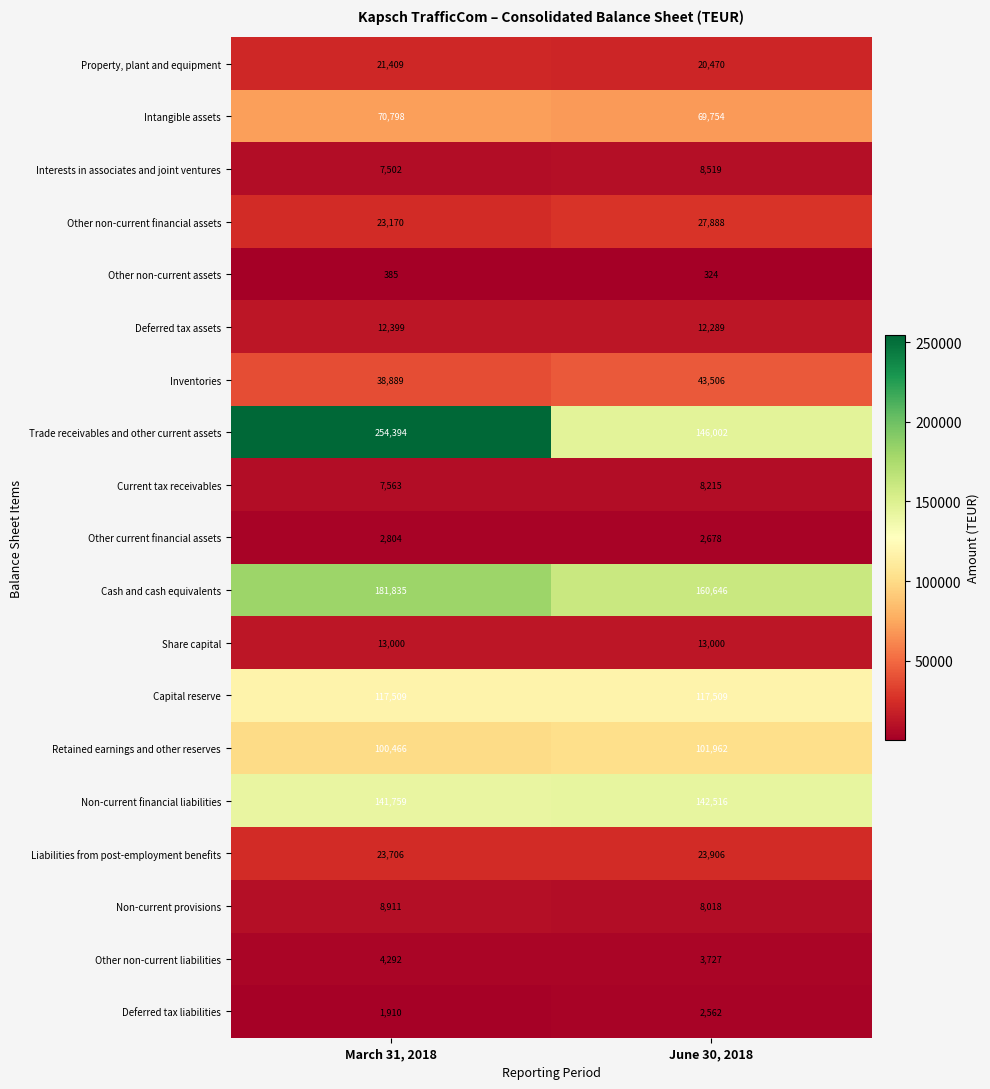

Is it true that Capital reserve equals 27886 at March 31, 2018?

False